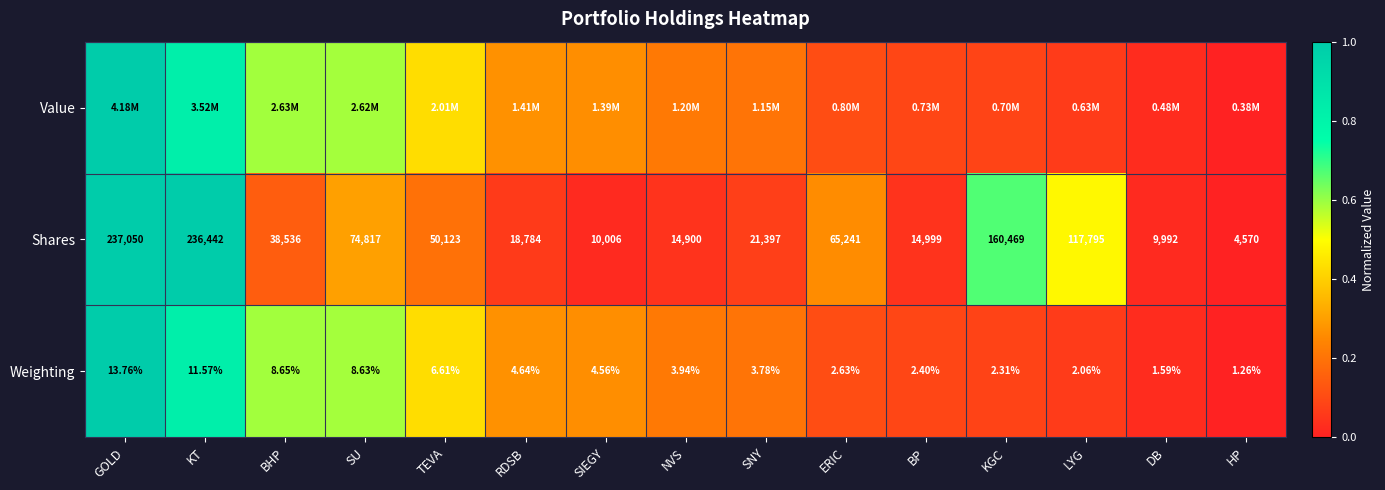

Is the value of Weighting at HP greater than the value of Shares at SU?

No